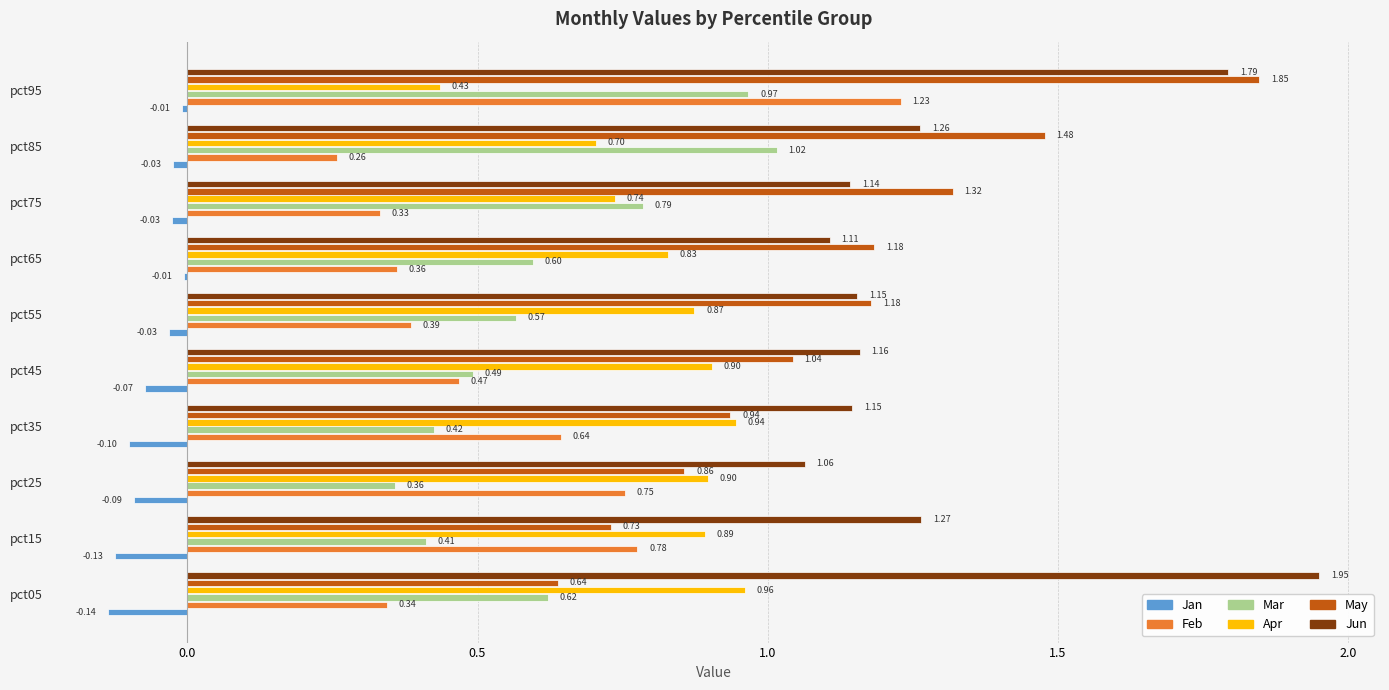

What is the sum of all Feb values?

5.5